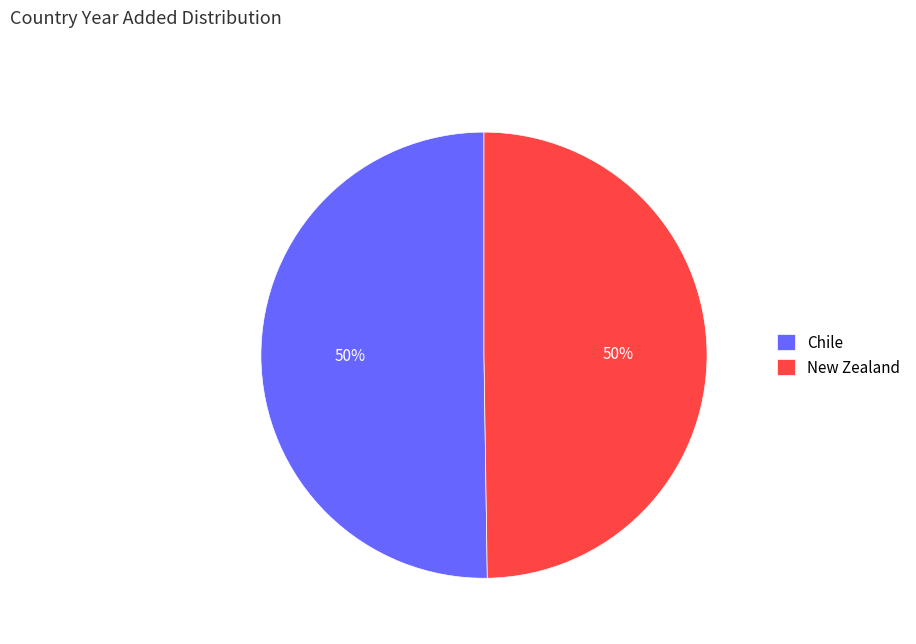

To the nearest percent, what is the combined percentage of New Zealand and Chile?

100%